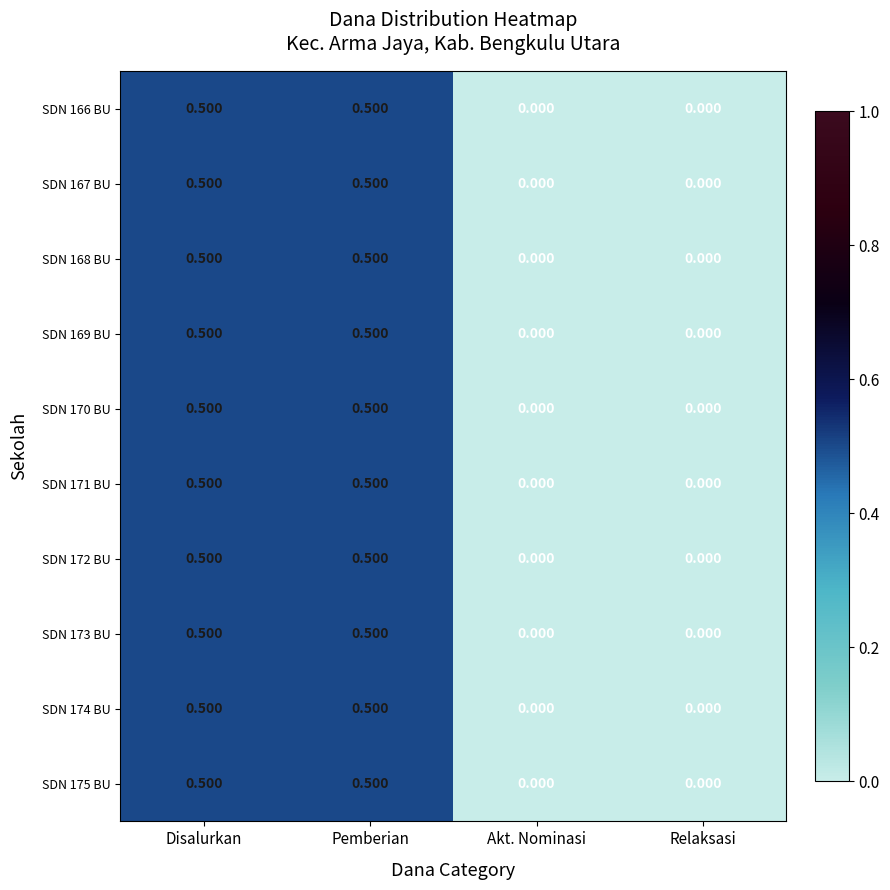

Is the value of SDN 172 BU at Disalurkan greater than the value of SDN 174 BU at Relaksasi?

Yes